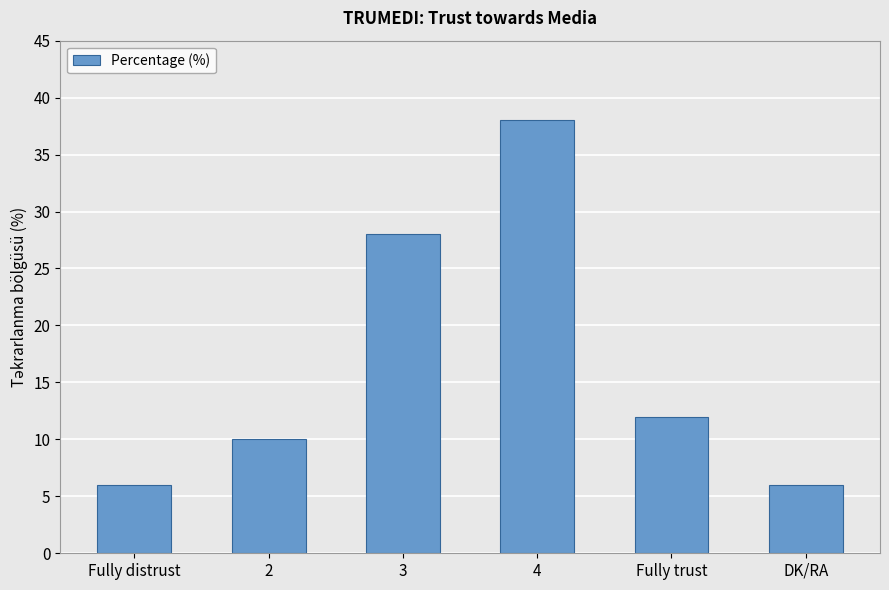

Is it true that the value at 3 is 28?

True